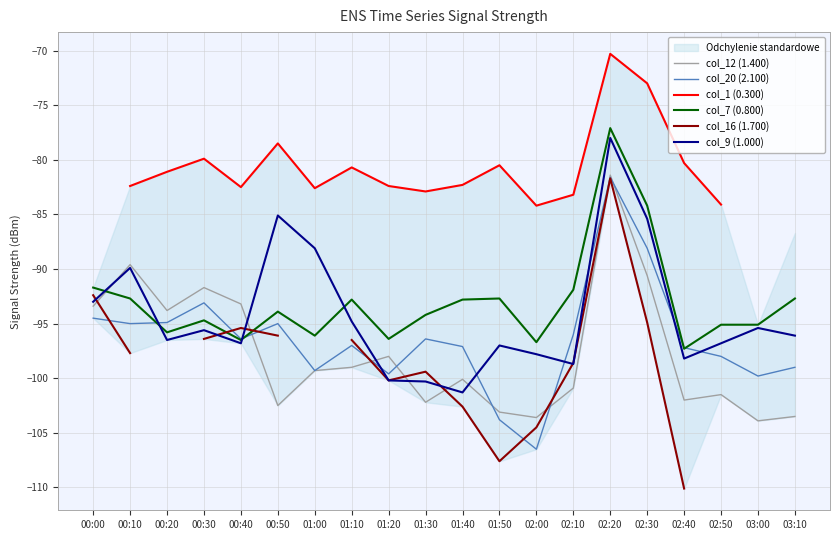

What is the average value of the col_7 (0.800) series?

-93.0